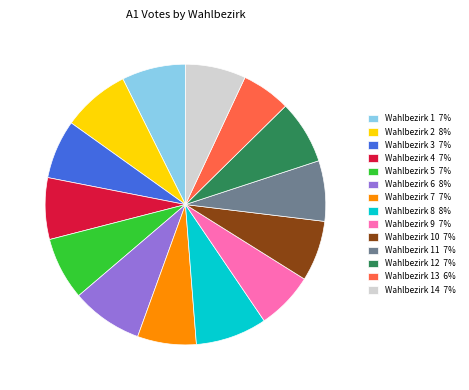

Is the sum of Wahlbezirk 7 7% and Wahlbezirk 11 7% greater than half?

No